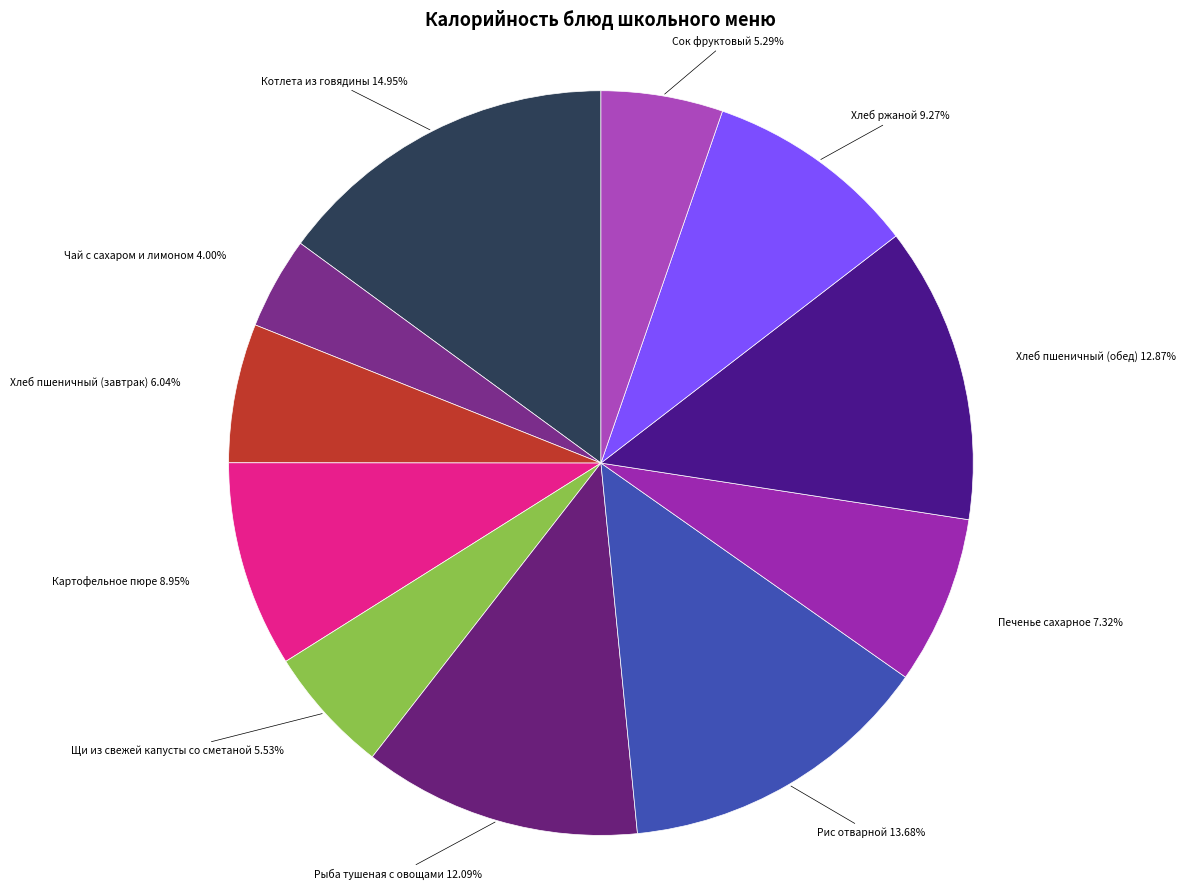

What is the largest slice in the pie chart?

Котлета из говядины